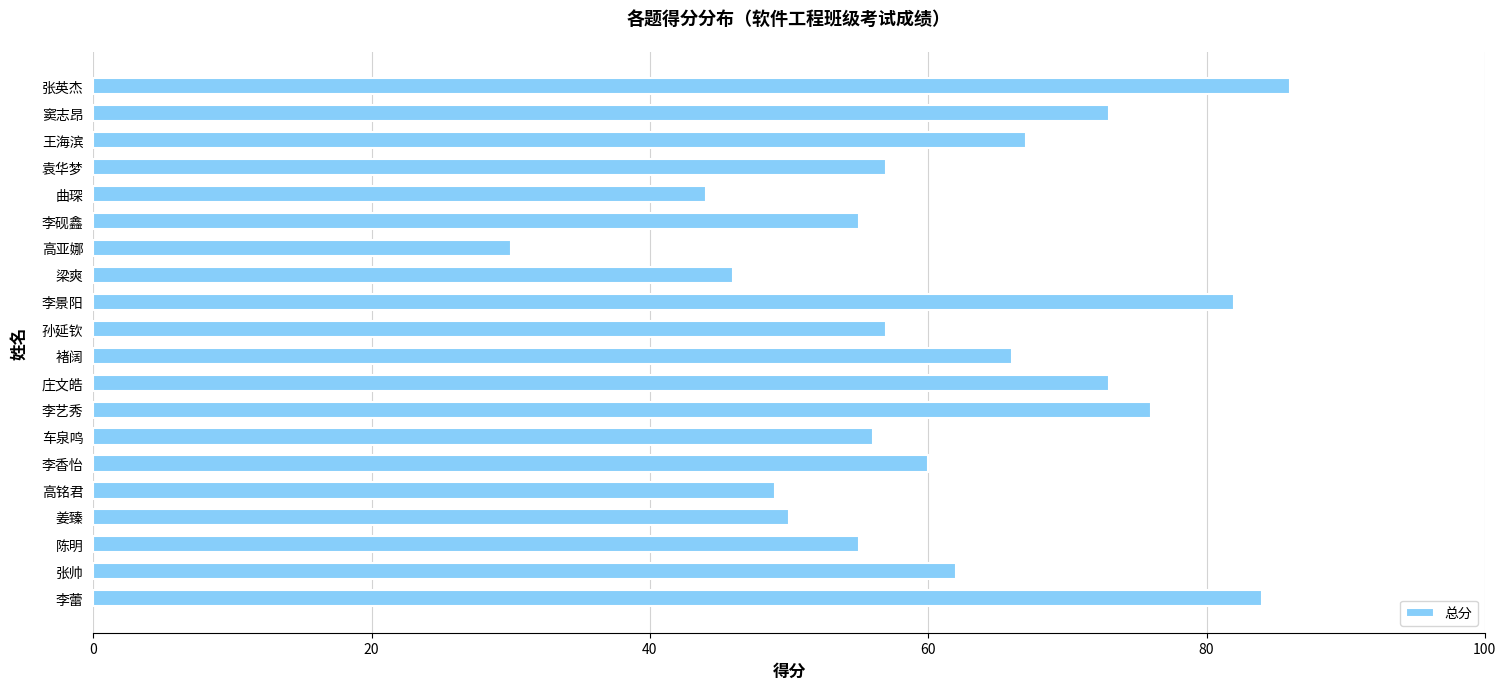

What is the change in value from 张帅 to 高铭君?

-13